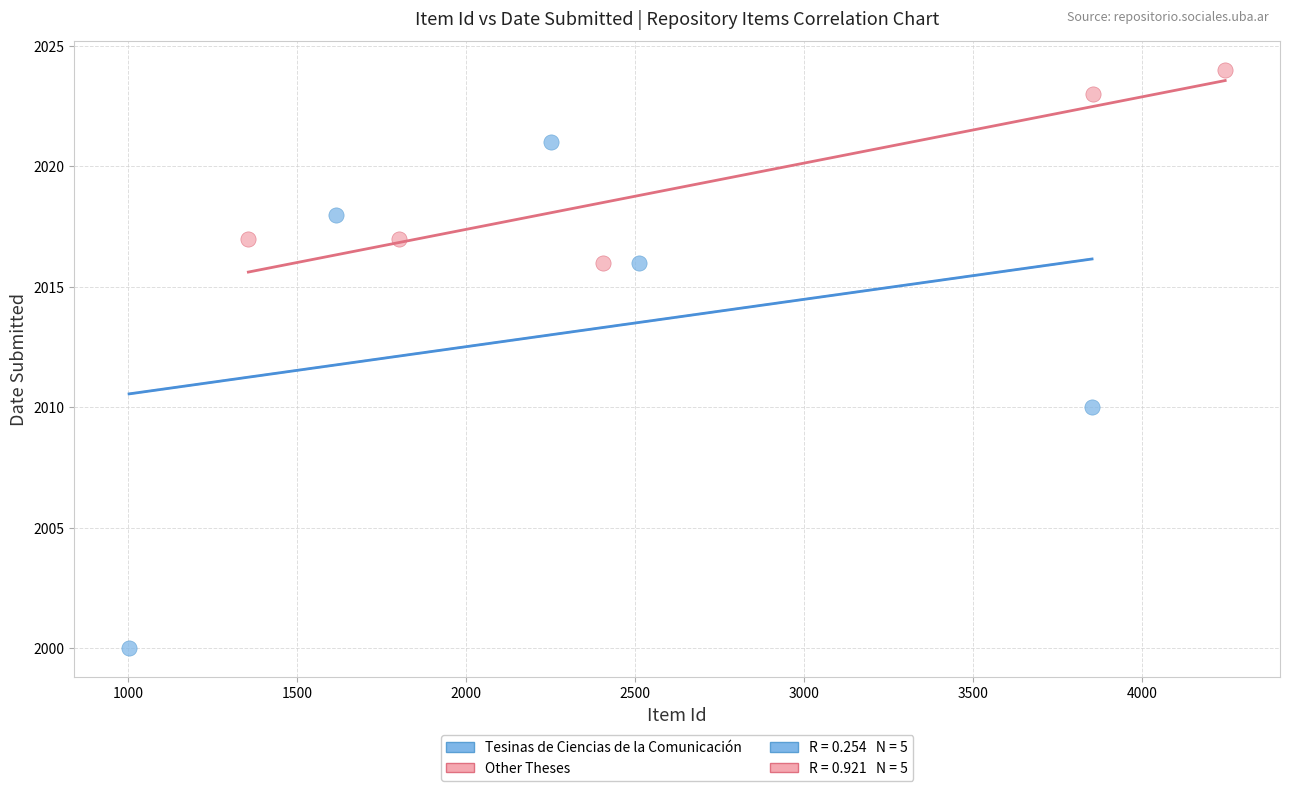

Which series has the largest Y range (max minus min)?

Tesinas de Ciencias de la Comunicación